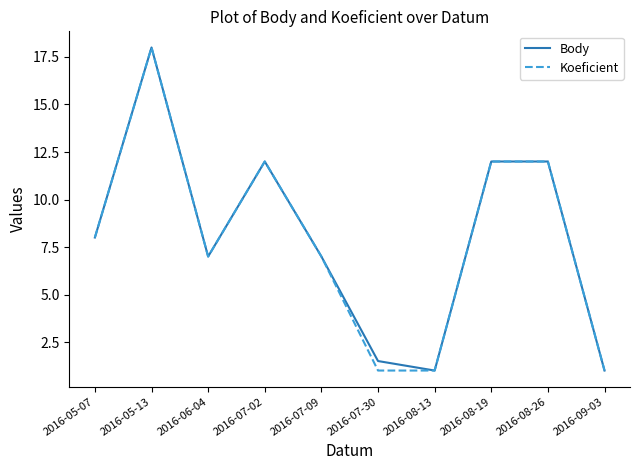

What position from the right is 2016-09-03?

1